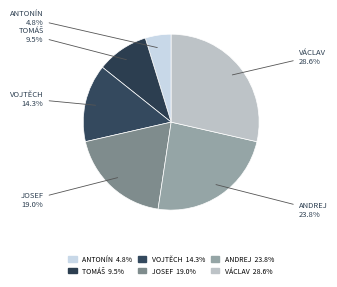

How many slices are in this pie chart?

6